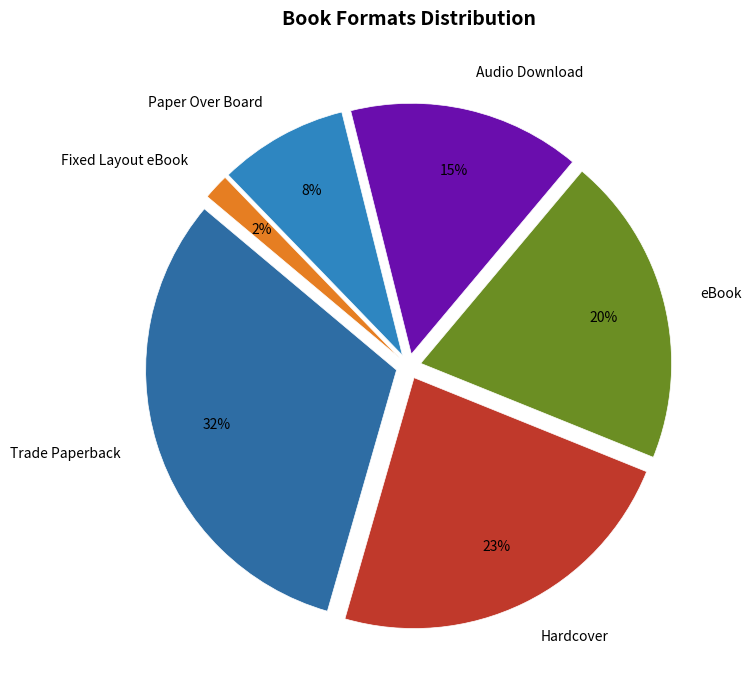

Approximately how many times larger is the value at eBook compared to Audio Download?

1.3